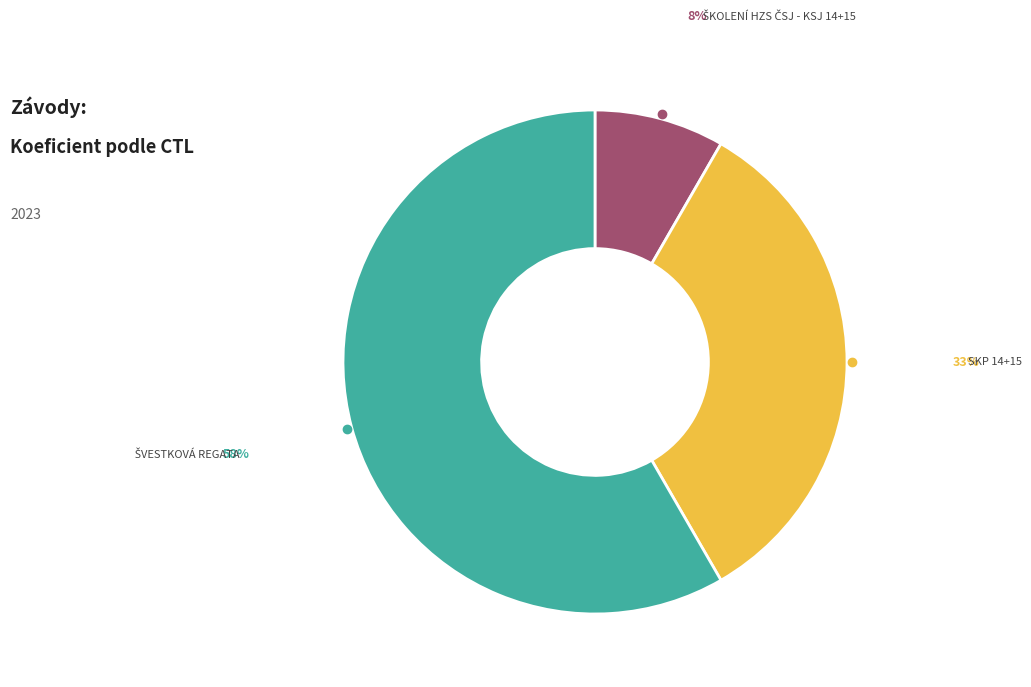

Count the number of slices in the pie.

3